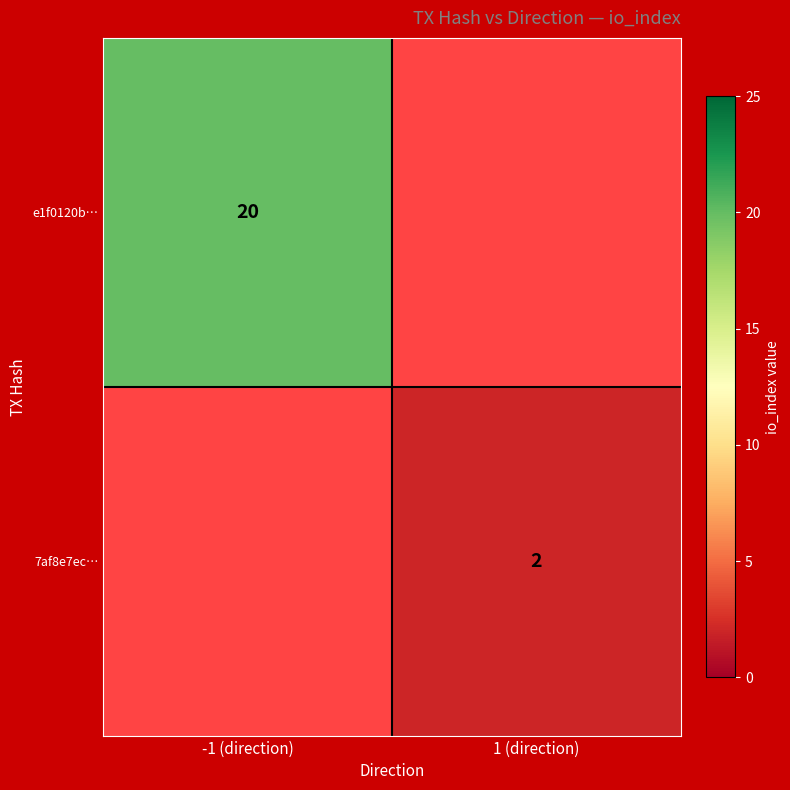

The e1f0120b… series shows 20 at -1 (direction). True or false?

True